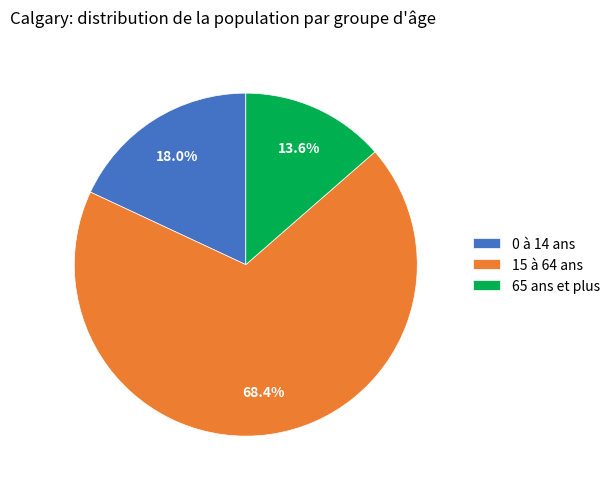

Which slice is the largest?

15 à 64 ans